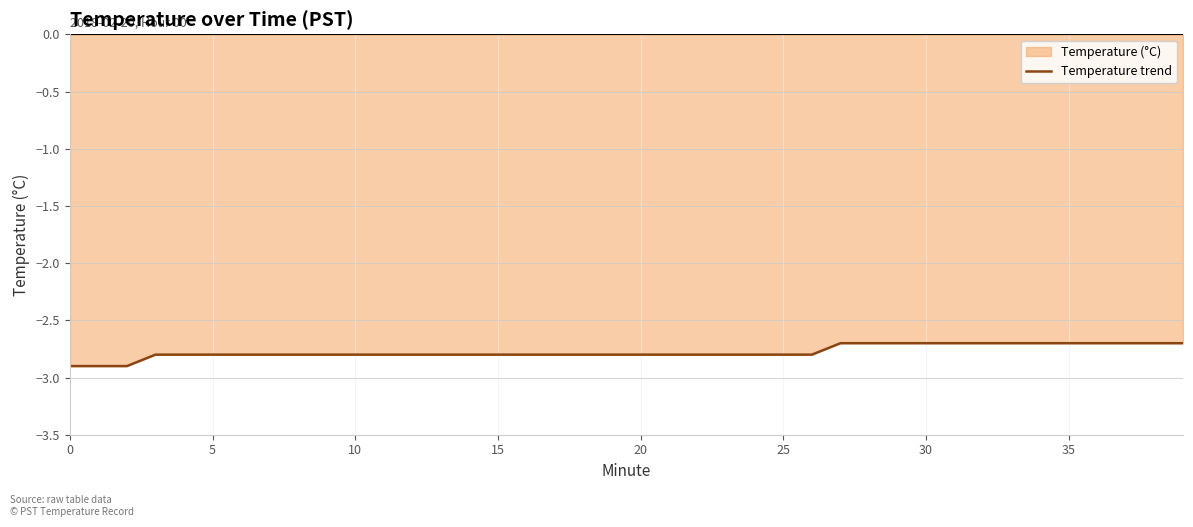

True or false: the data shows -2.8 at 18.

True